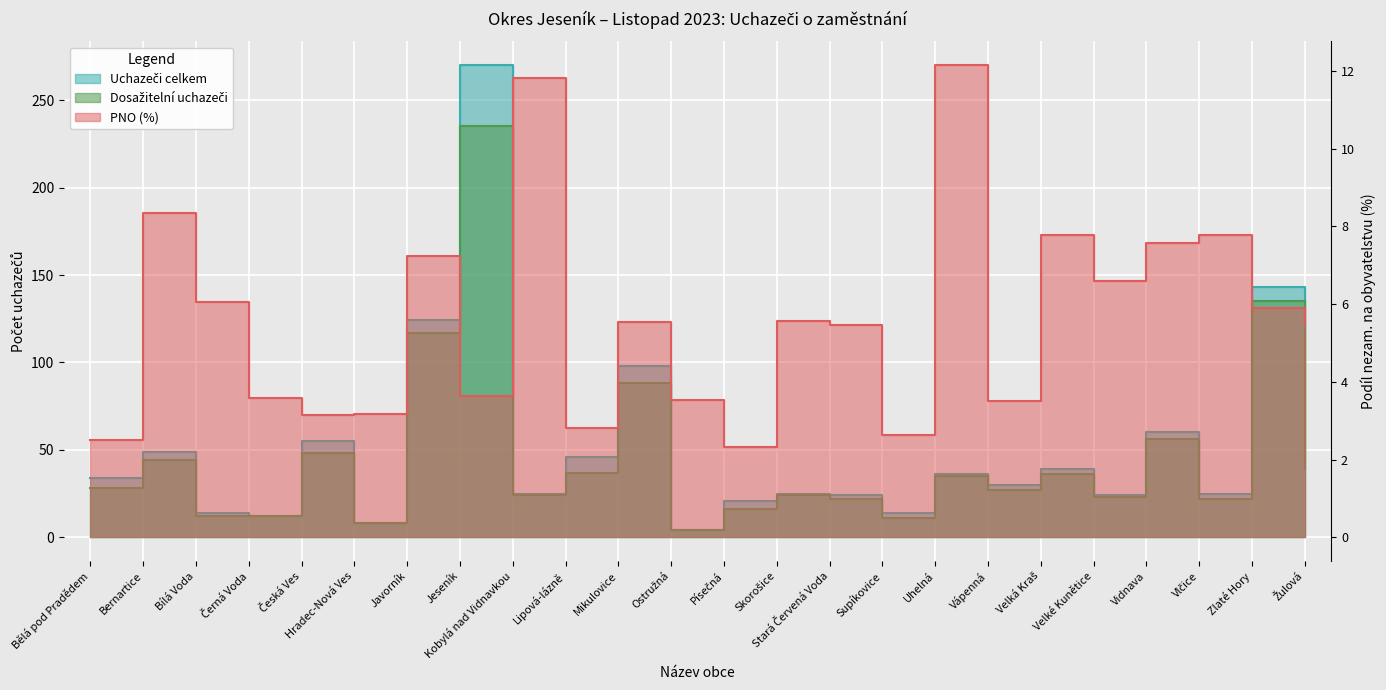

What is the difference between the second highest and second lowest values in the Uchazeči celkem series?

135.0